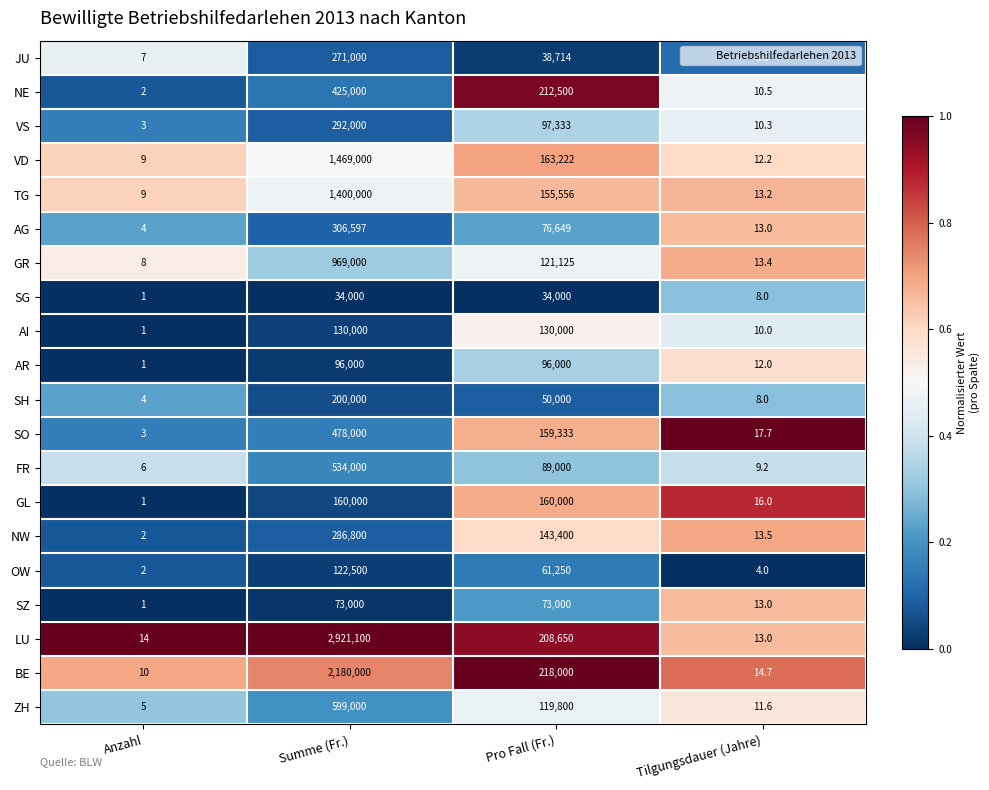

At which category is the sum across all series the highest?

Summe (Fr.)